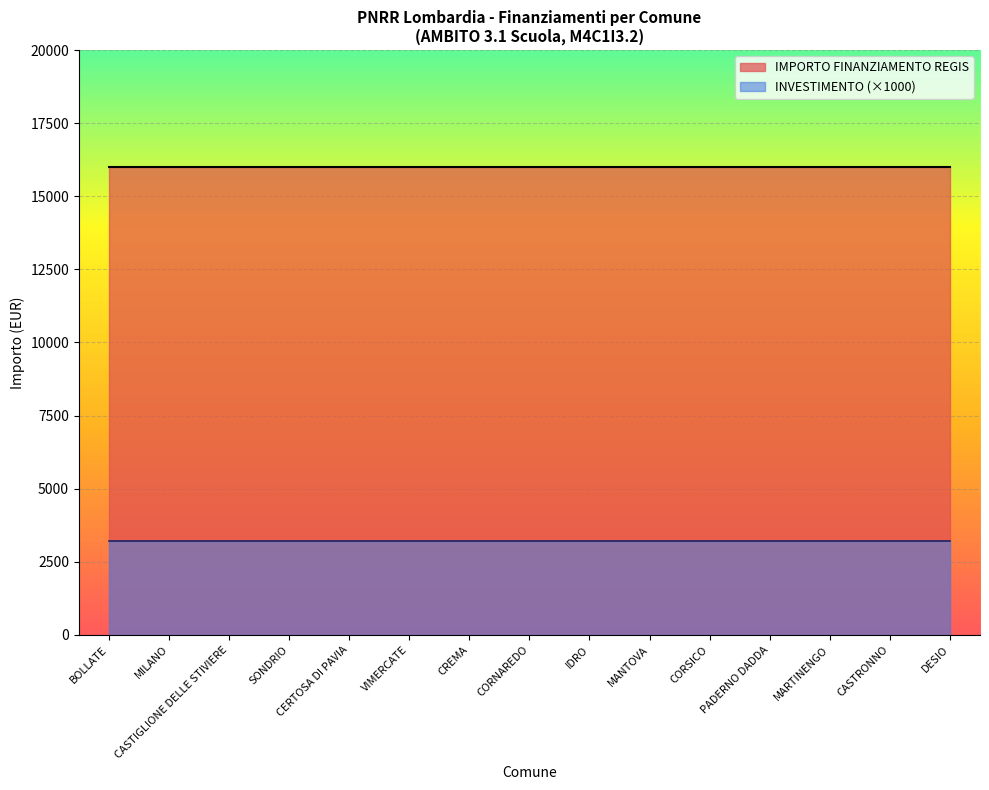

Read the IMPORTO FINANZIAMENTO REGIS value at DESIO.

16000